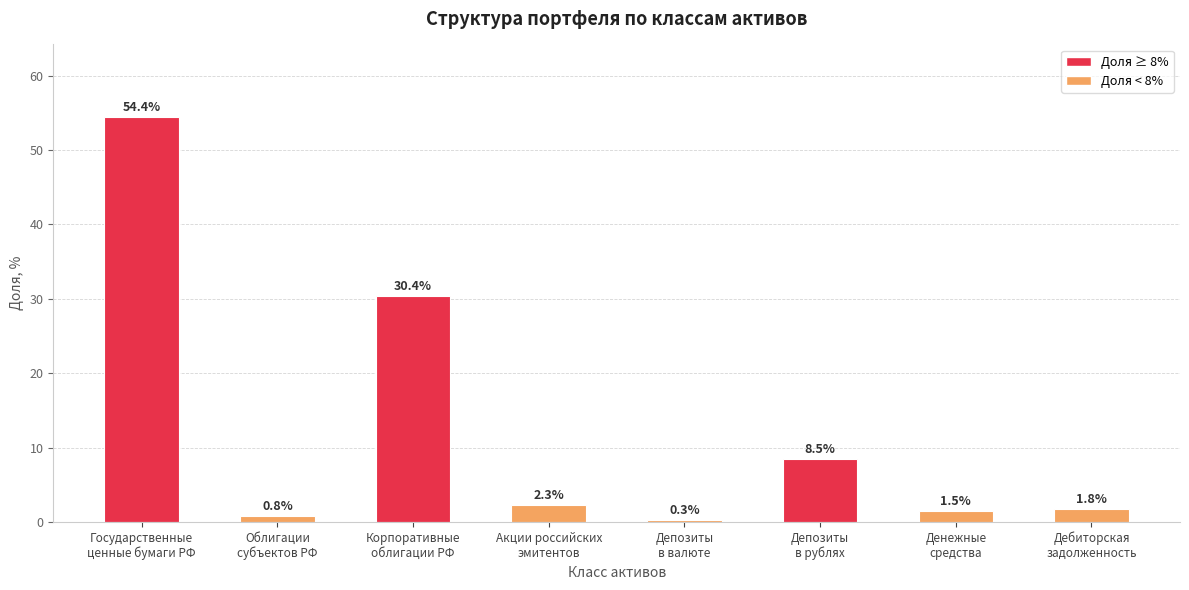

What is the change in value from Облигации
субъектов РФ to Денежные
средства?

+0.7